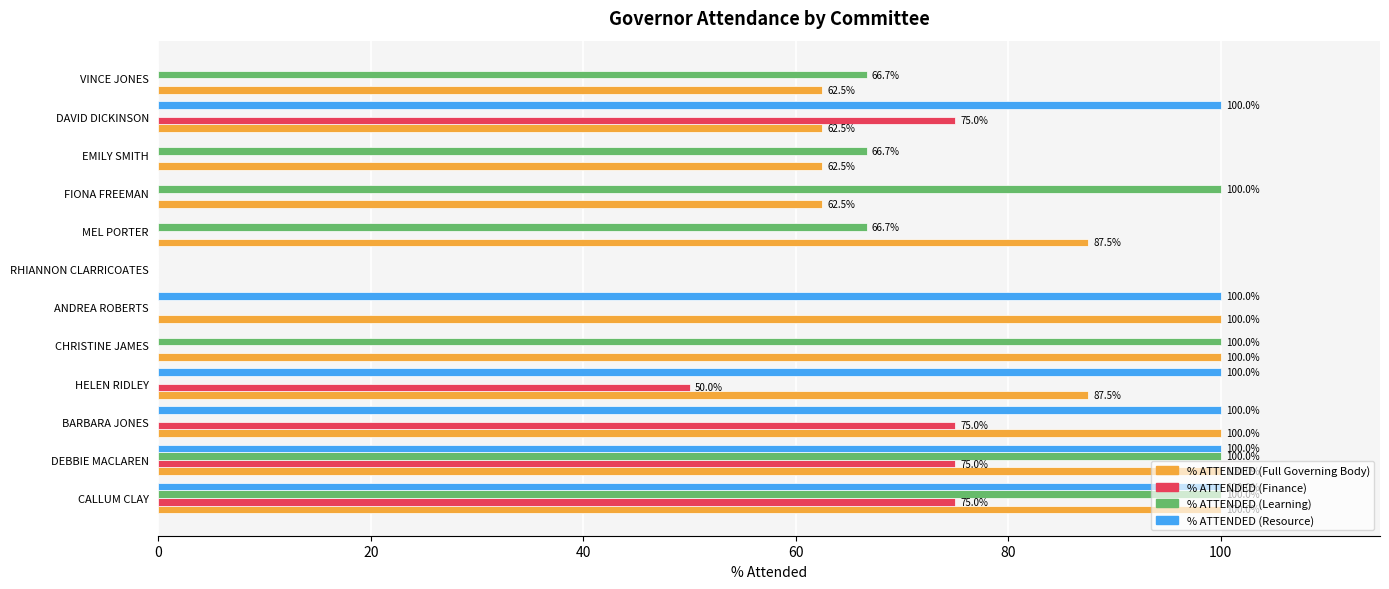

What is the sum of the % ATTENDED (Resource) values at ANDREA ROBERTS and DEBBIE MACLAREN?

200.0